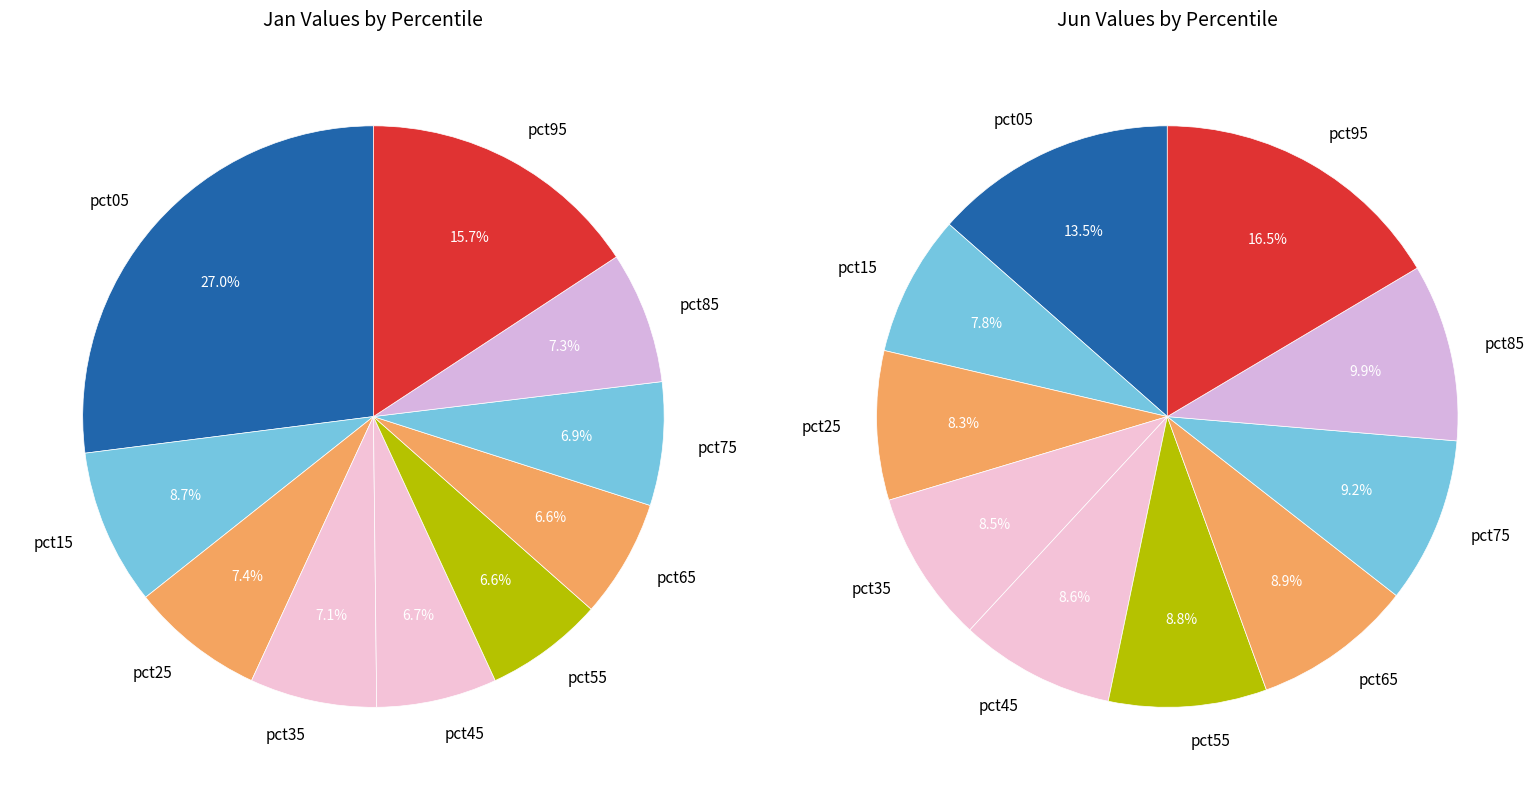

True or false: 8 accounts for 1% of the total.

False